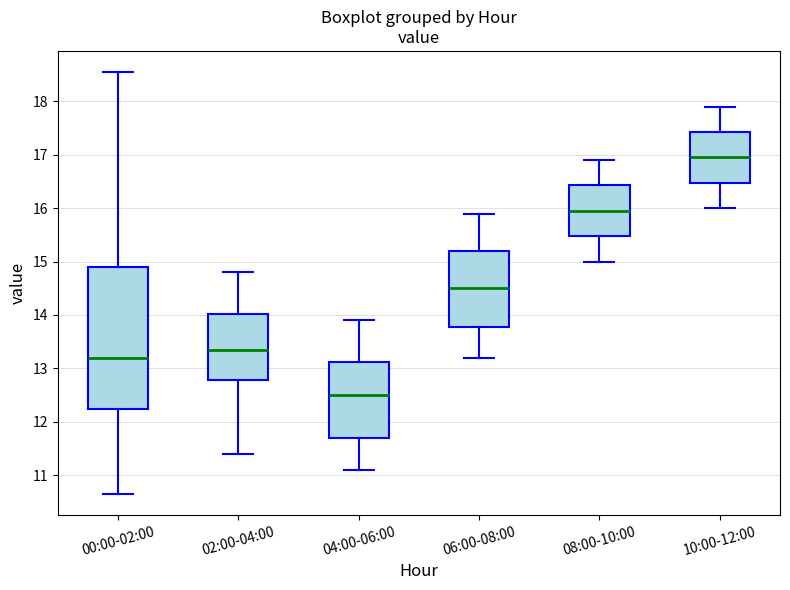

Which box is the tallest, from its lower edge to its upper edge?

00:00-02:00